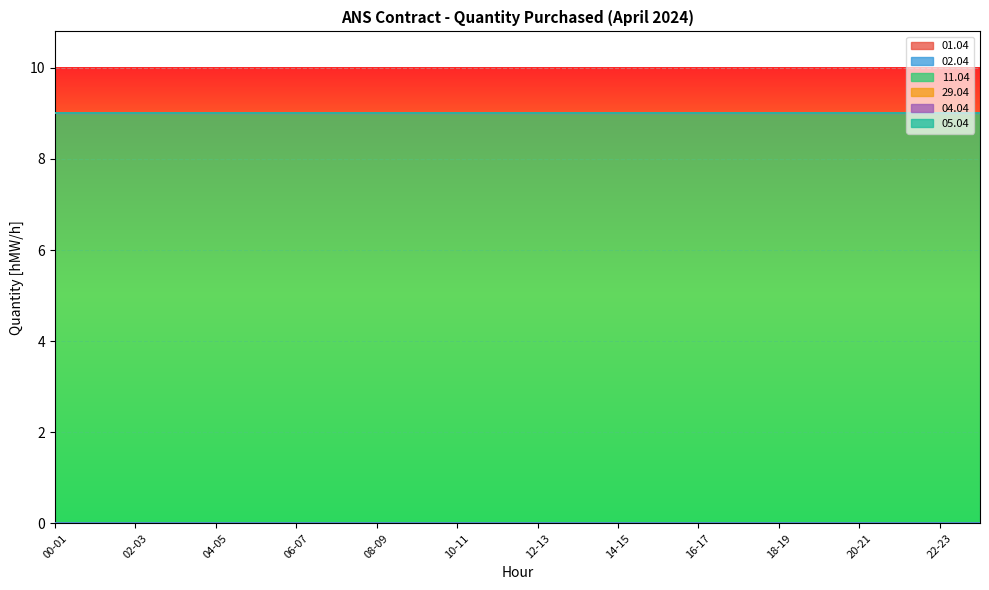

Which has a higher value, 19-20 or 08-09?

19-20